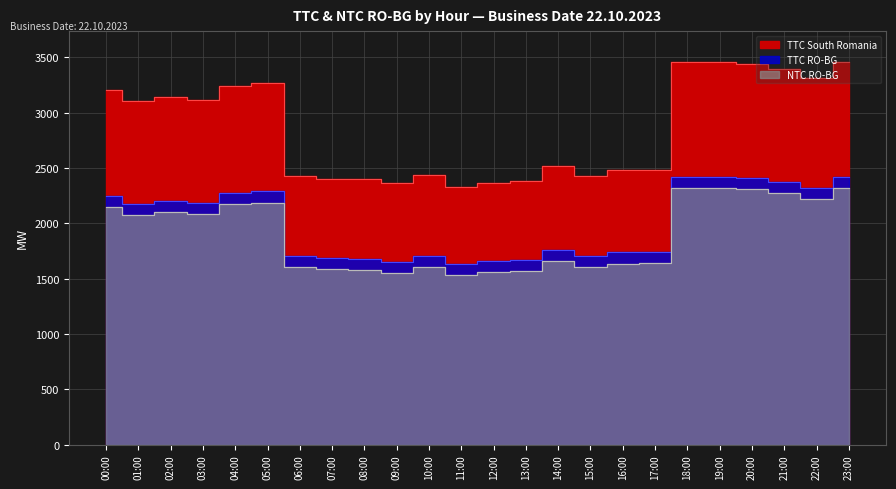

What position from the right is 08:00?

16